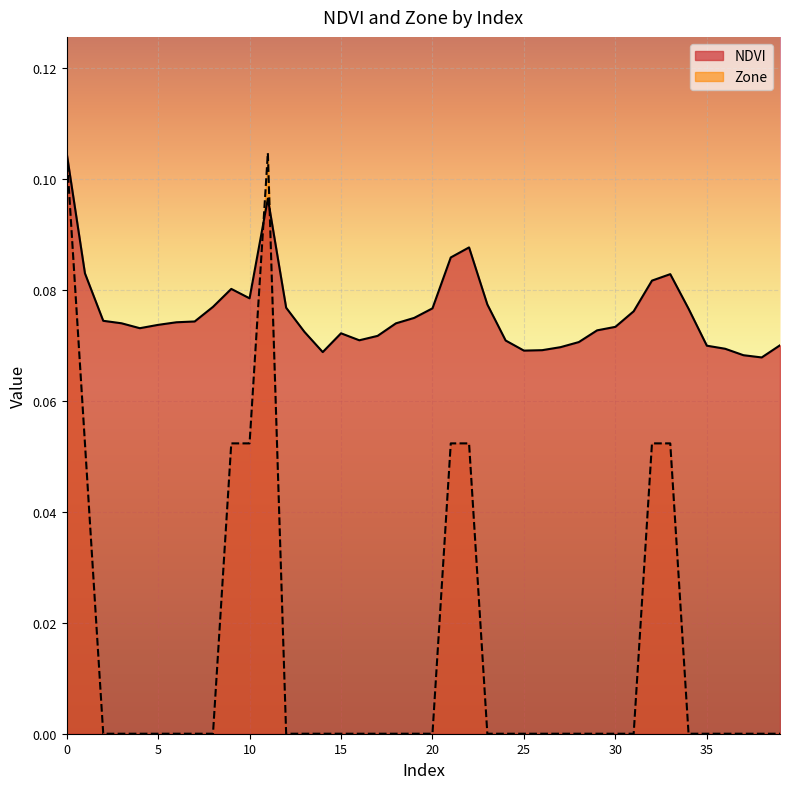

At 4, list the series in order from smallest to largest.

Zone, NDVI